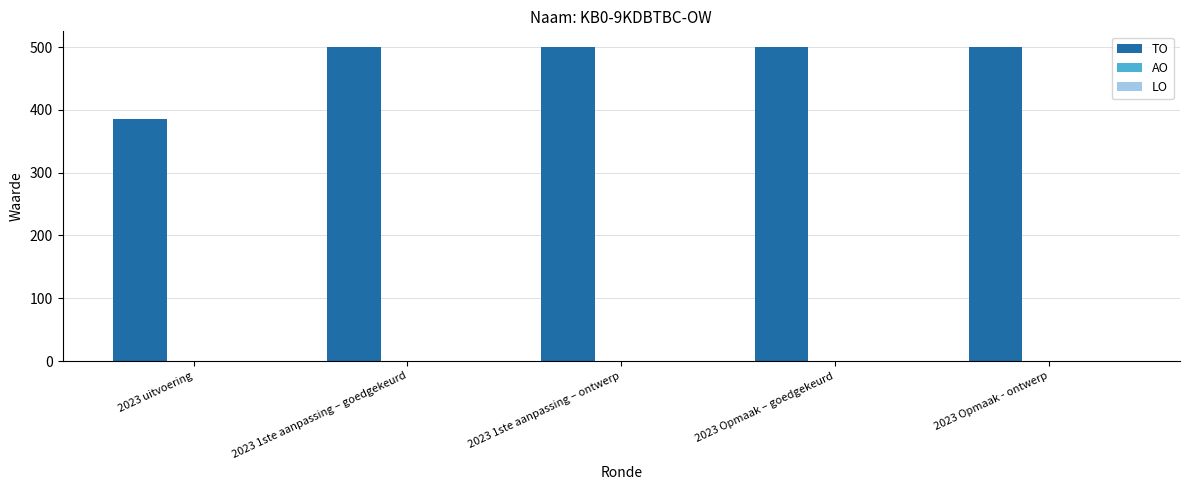

What is the difference between the maximum and minimum values?

114